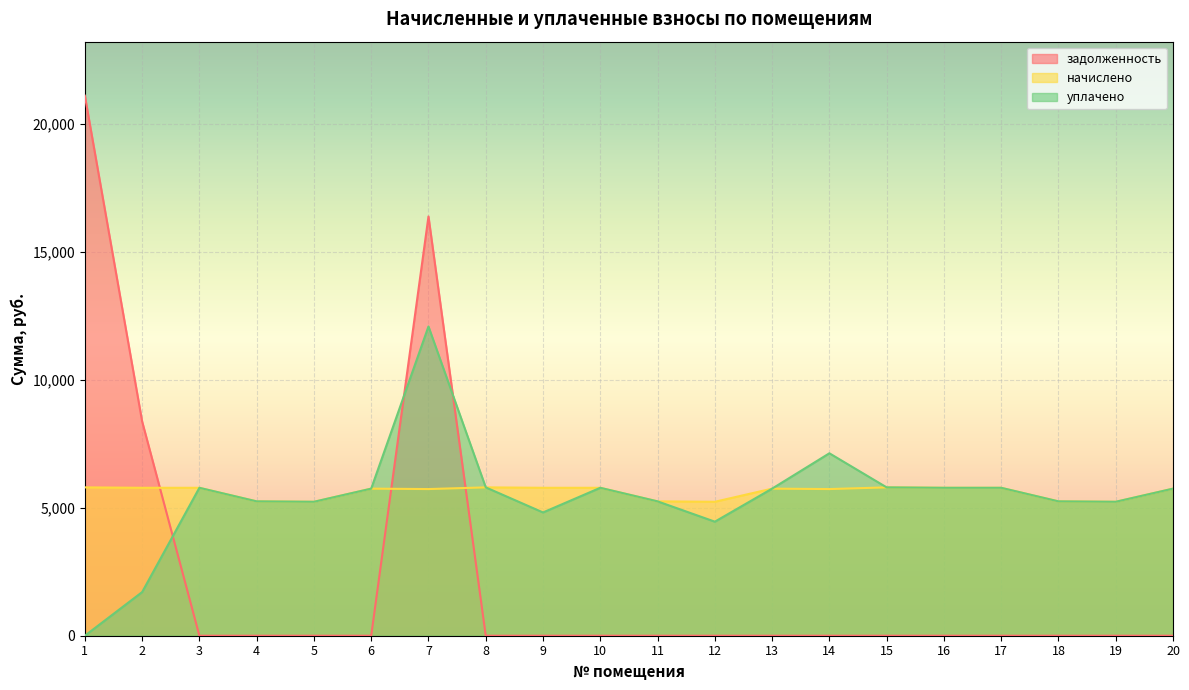

Reading left to right, list all the values displayed in this chart.

задолженность: 1=21099.2	2=8373.7	3=0.0	4=0.0	5=0.0	6=0.0	7=16379.6	8=0.0	9=0.0	10=0.0	11=0.0	12=0.0	13=0.0	14=0.0	15=0.0	16=0.0	17=0.0	18=0.0	19=0.0	20=0.0
начислено: 1=5796.0	2=5779.4	3=5779.4	4=5249.5	5=5233.0	6=5746.3	7=5729.8	8=5796.0	9=5779.4	10=5779.4	11=5249.5	12=5233.0	13=5746.4	14=5729.8	15=5796.0	16=5779.4	17=5779.4	18=5249.5	19=5233.0	20=5746.3
уплачено: 1=0.0	2=1704.2	3=5779.4	4=5249.5	5=5233.0	6=5746.3	7=12082.3	8=5796.0	9=4816.2	10=5779.4	11=5249.5	12=4455.6	13=5746.4	14=7127.6	15=5796.0	16=5779.4	17=5779.4	18=5249.5	19=5233.0	20=5746.3